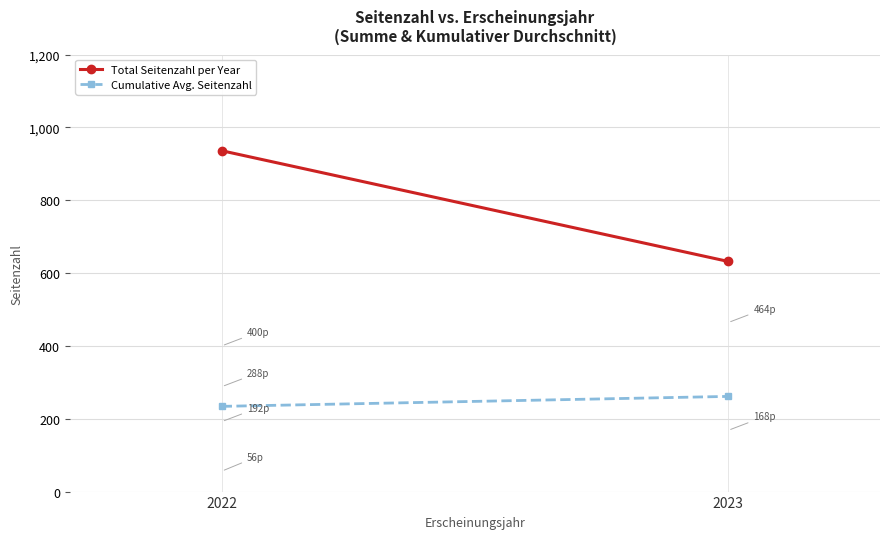

What is the spread (max minus min) of values at 2022?

702.0